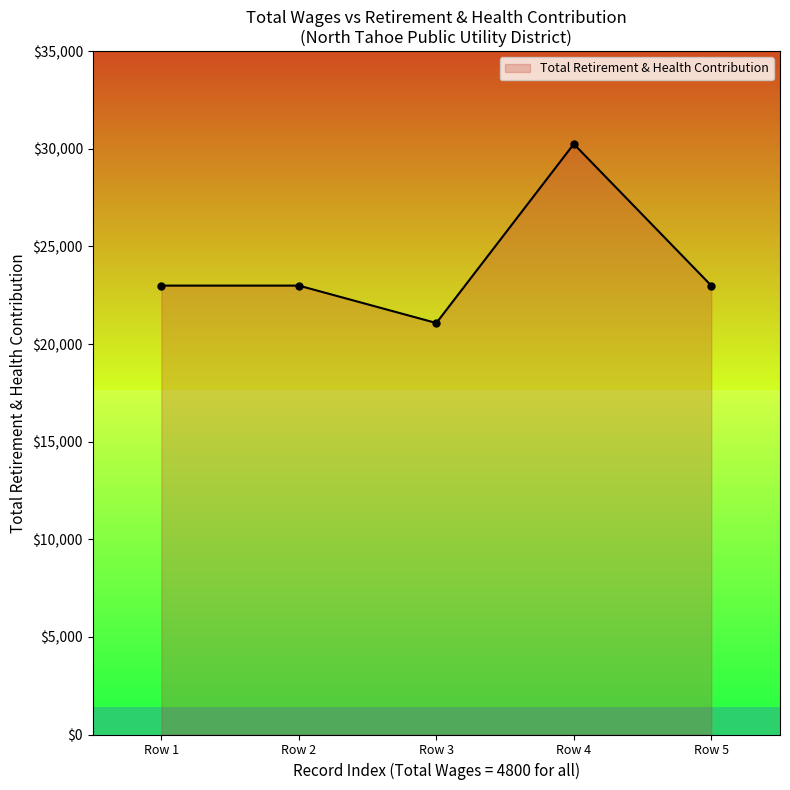

What is the value of the Total Retirement & Health Contribution point at the 3rd from the left?

21077